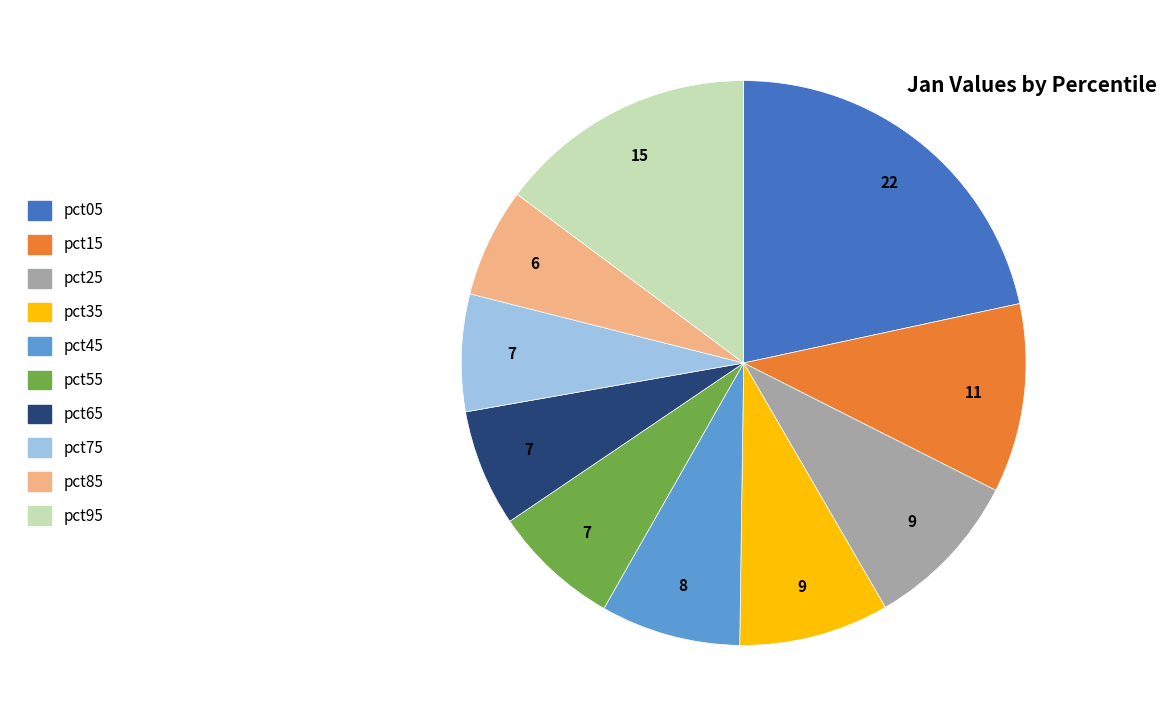

Is it true that pct45 is 17% of the pie?

False